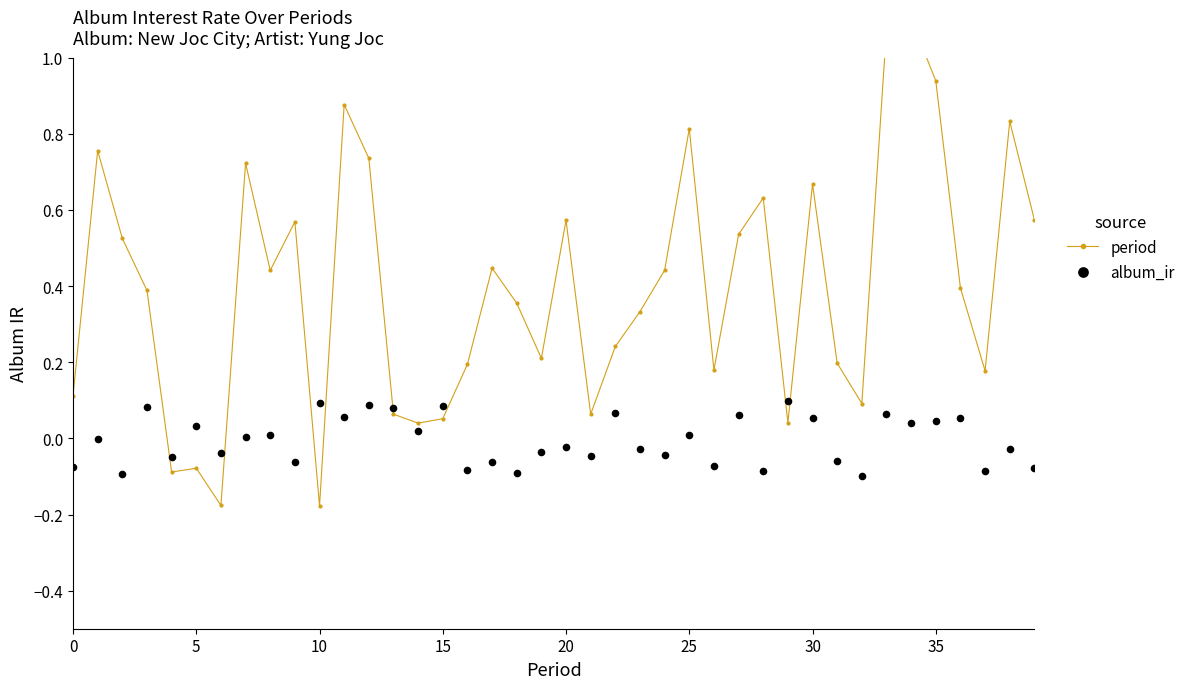

At how many categories does at least one series exceed 0?

38